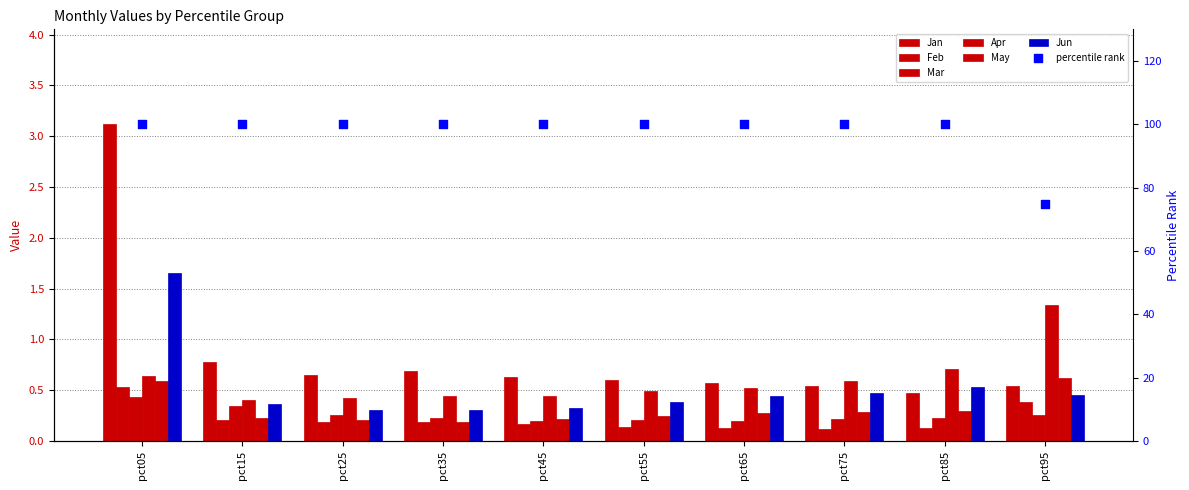

At how many categories does at least one series exceed 2?

1